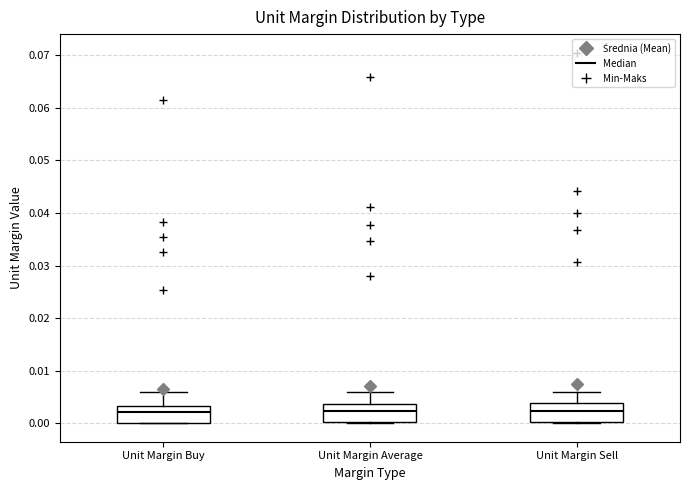

Reading left to right, read every box against the y-axis: the position of its median line, the range the box covers, and the ends of its whiskers. The values are not printed on the chart, so give them approximately, as read against the axis.

Unit Margin Buy: median 0.002, box 0.000 to 0.003, whiskers 0.000 to 0.006
Unit Margin Average: median 0.002, box 0.000 to 0.004, whiskers 0.000 to 0.006
Unit Margin Sell: median 0.002, box 0.000 to 0.004, whiskers 0.000 to 0.006